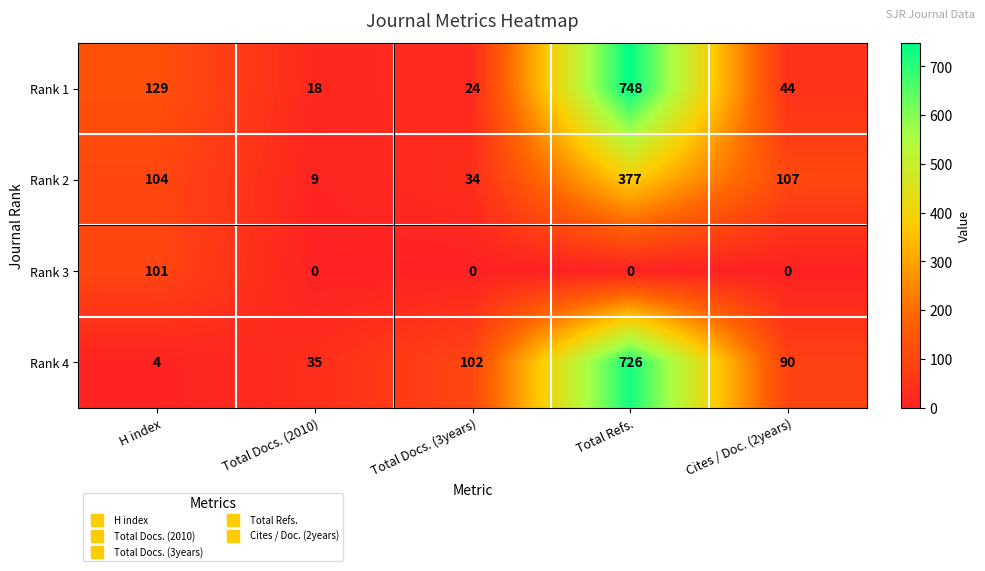

How many data points in Rank 1 are less than 44?

2